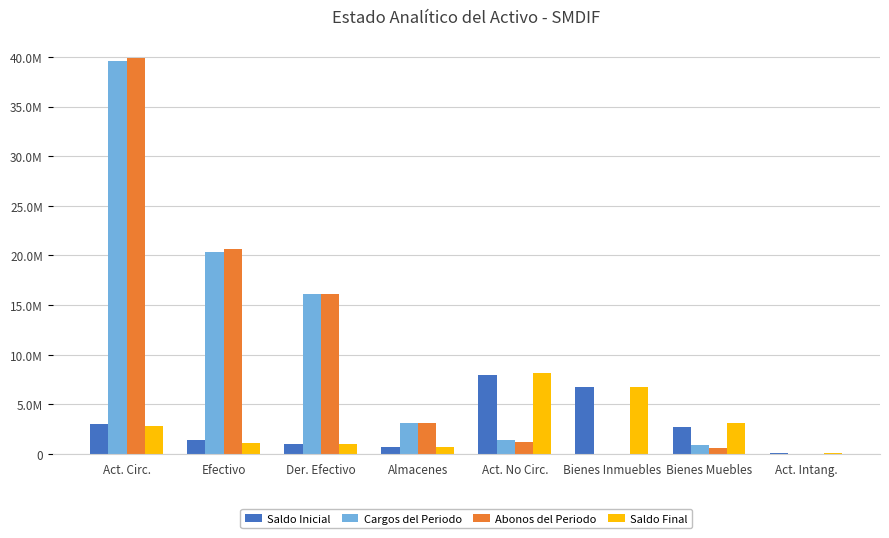

Is it true that Saldo Inicial equals 11020286.9 at Act. No Circ.?

False